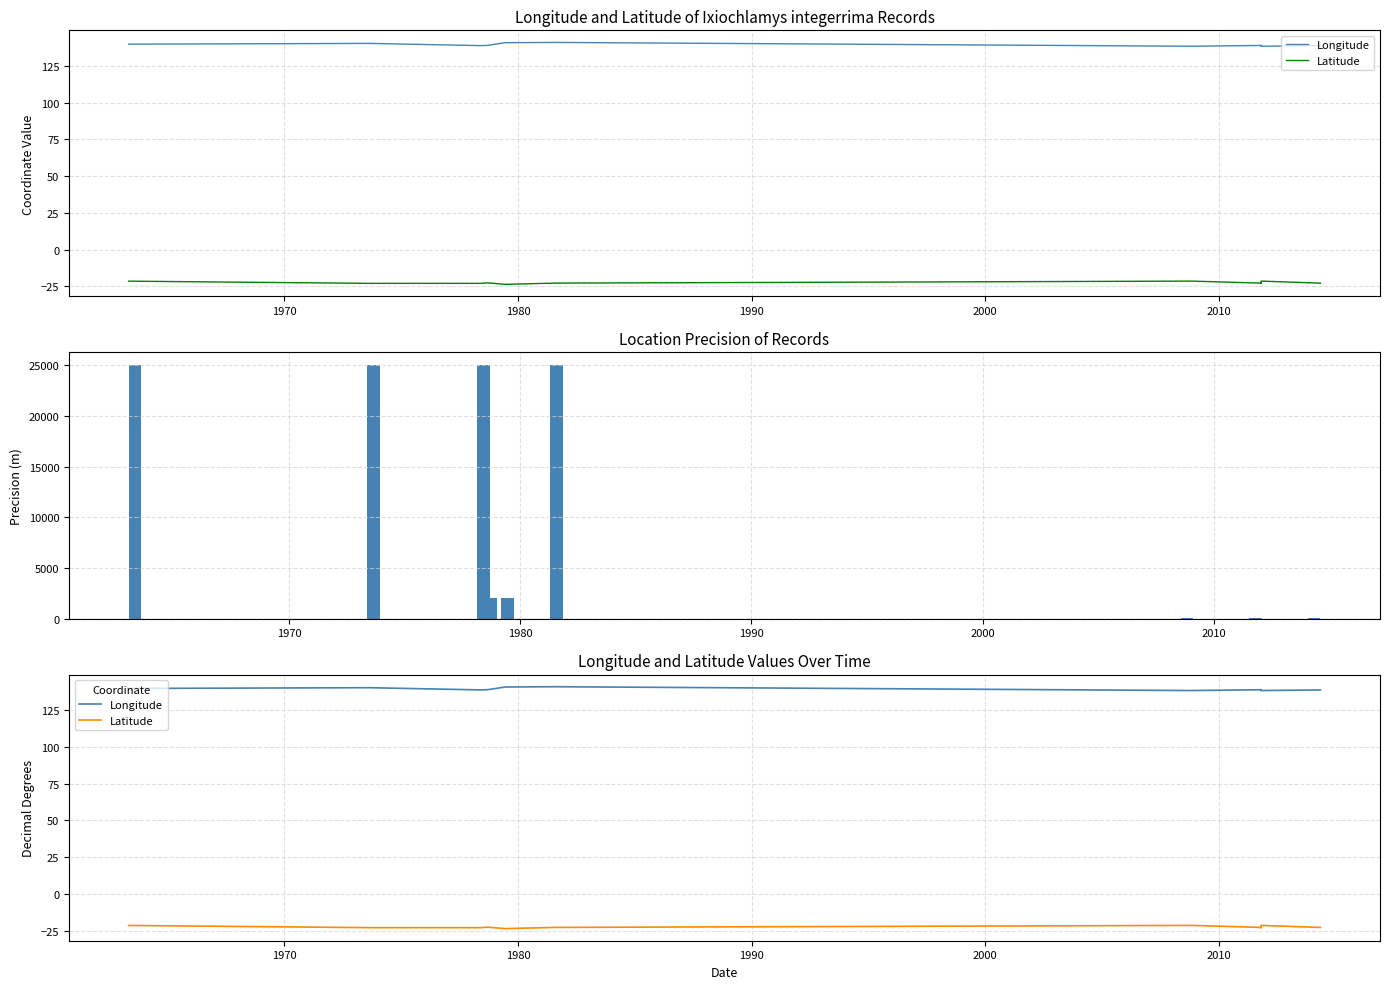

How many groups of bars are there?

12